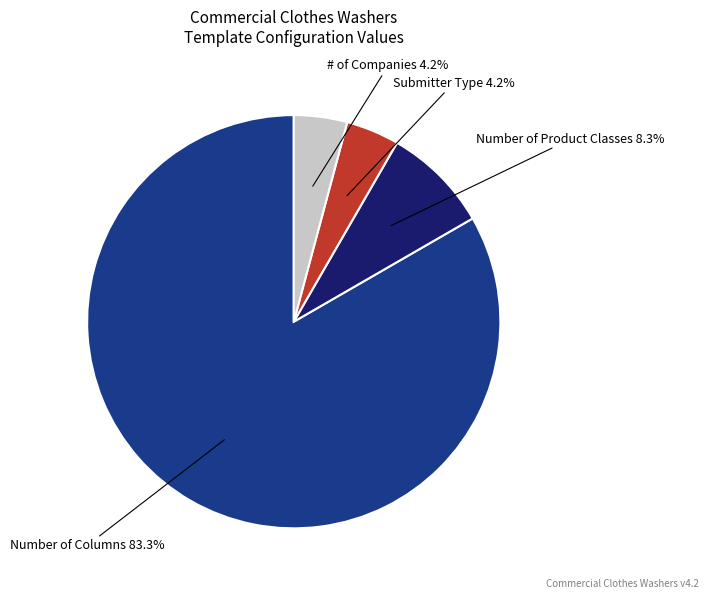

How many slices are in this pie chart?

4